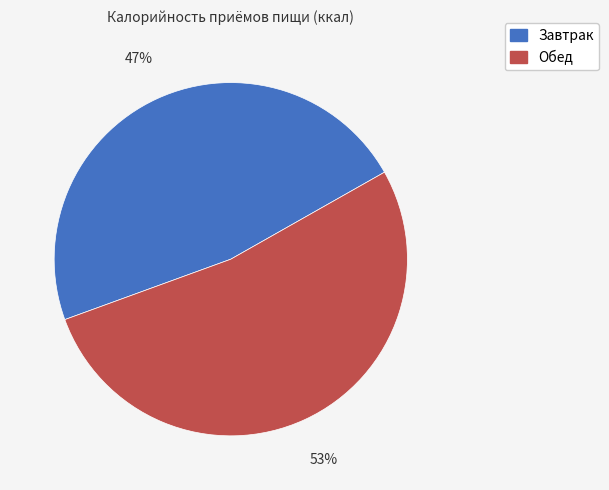

To the nearest percent, what is the combined percentage of Обед and Завтрак?

100%